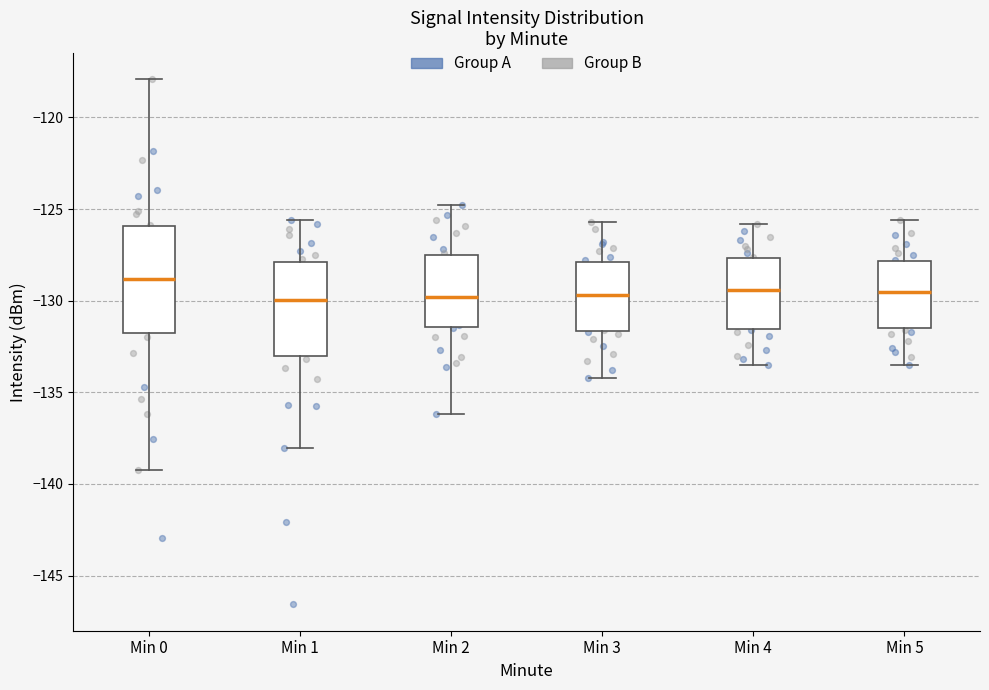

Where is the lower edge of the box for Min 0 on the y-axis? The values are not printed on the chart, so give them approximately, as read against the axis.

-131.5